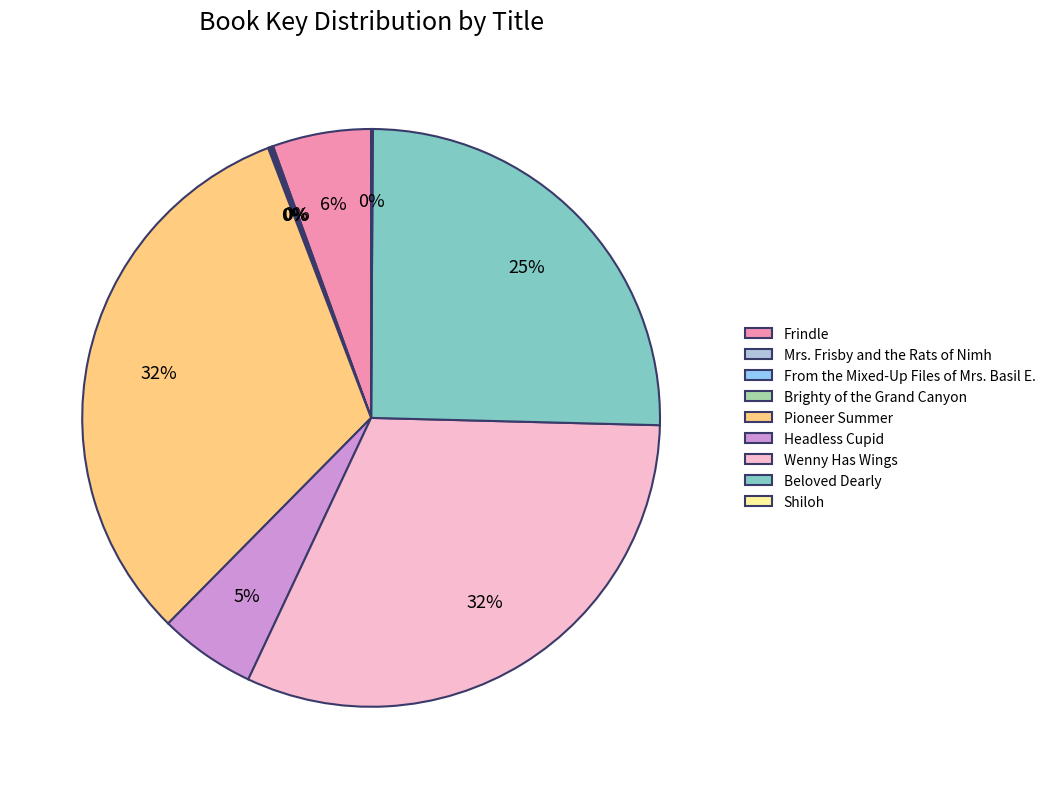

The Frindle slice represents 1% of the pie. True or false?

False